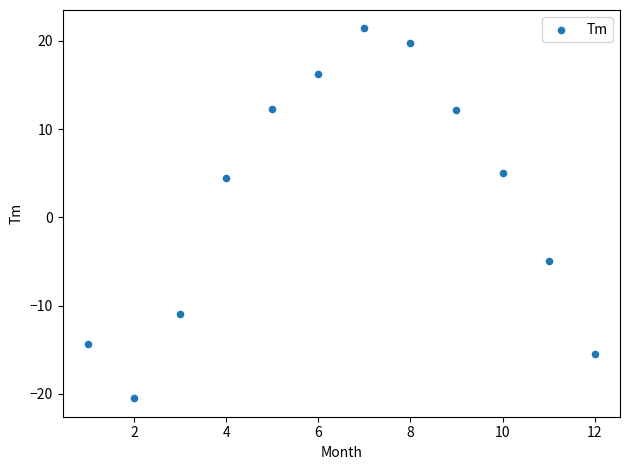

What is the average X value?

6.5